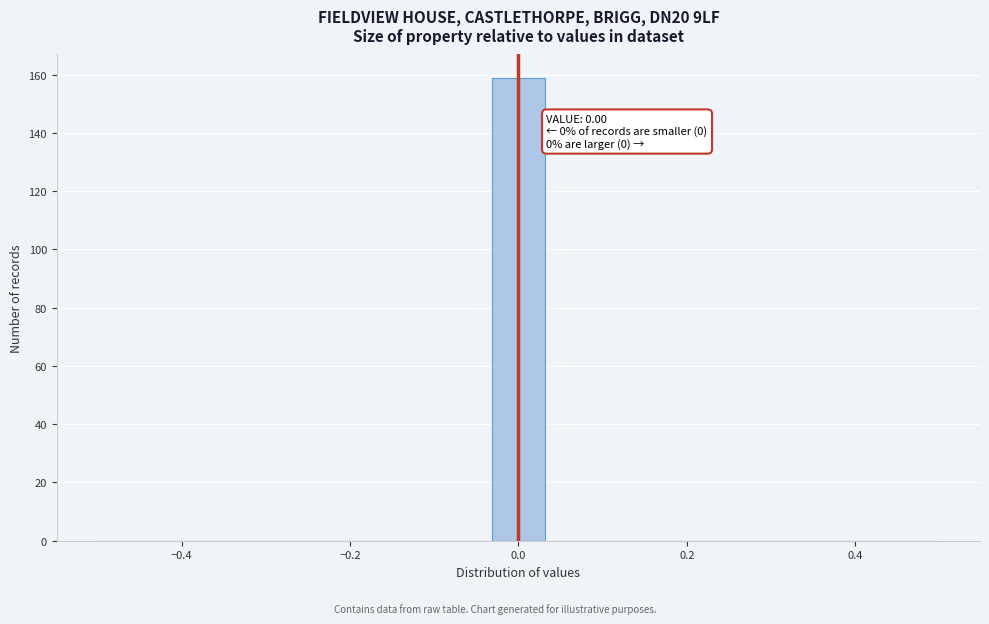

Around what value on the x-axis is the tallest bar? Give the approximate position of its centre, as read against the axis.

0.00